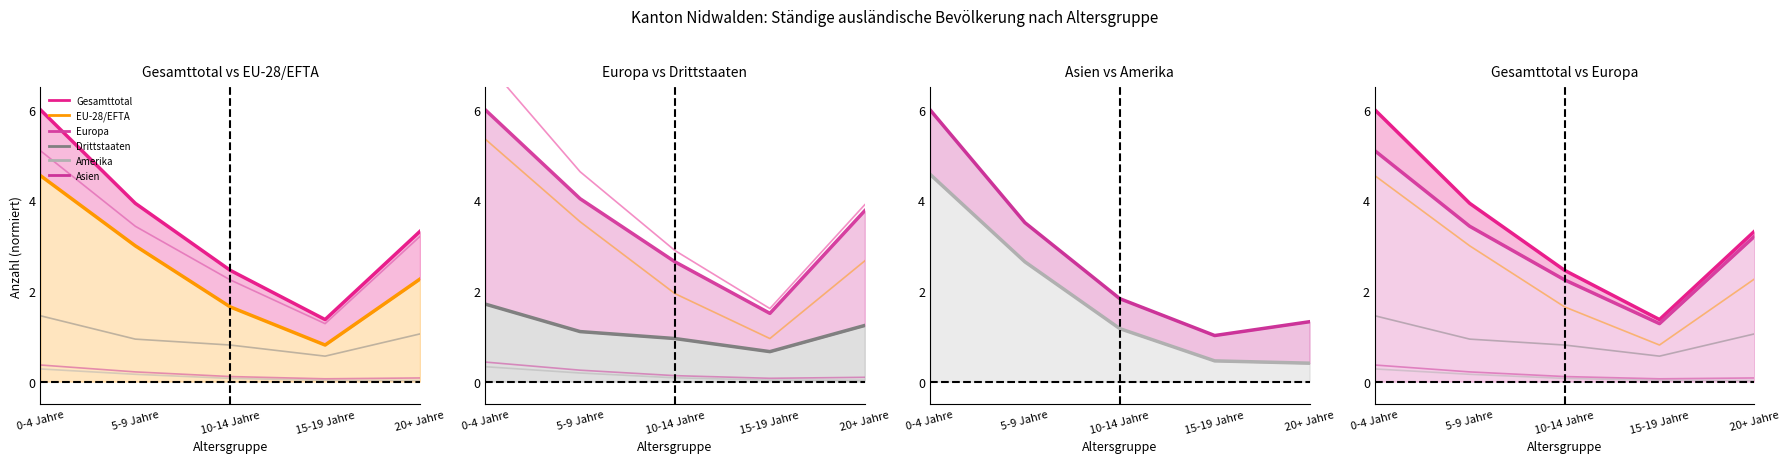

Rank the series by their maximum value, from highest to lowest.

Gesamttotal, Europa, EU-28/EFTA, Drittstaaten, Asien, Amerika